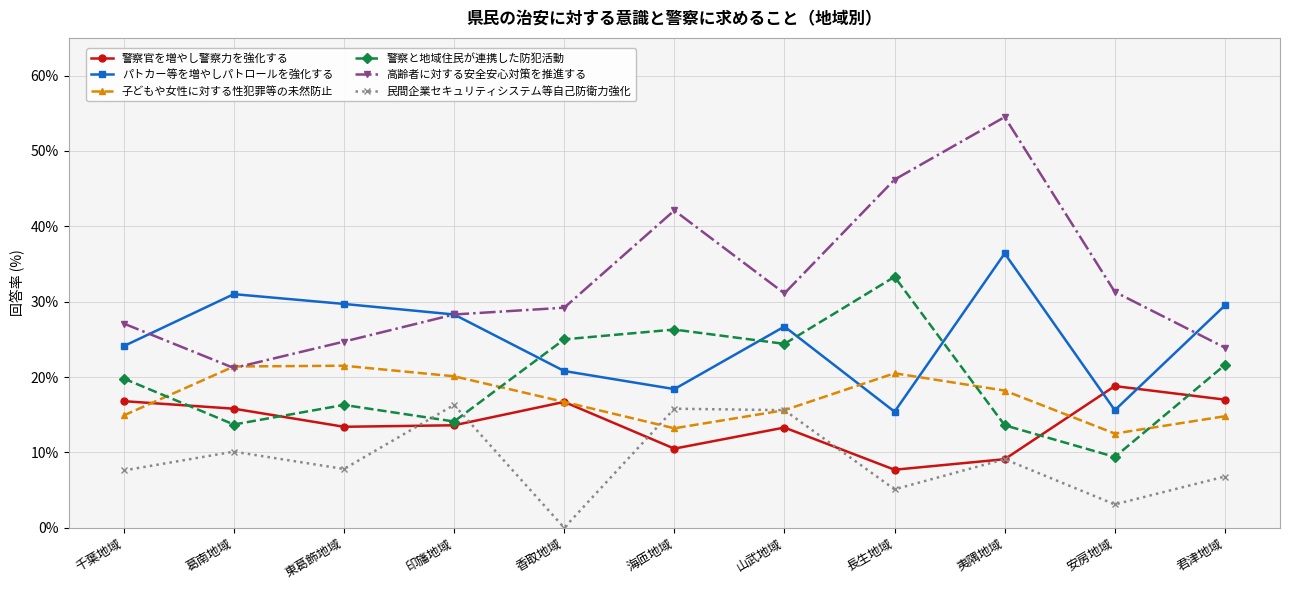

What are all the series names shown in the legend?

警察官を増やし警察力を強化する, パトカー等を増やしパトロールを強化する, 子どもや女性に対する性犯罪等の未然防止, 警察と地域住民が連携した防犯活動, 高齢者に対する安全安心対策を推進する, 民間企業セキュリティシステム等自己防衛力強化